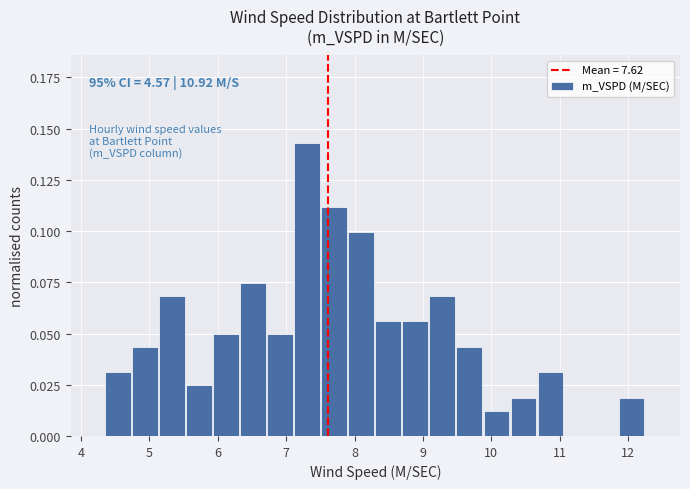

Around what value on the x-axis is the tallest bar? Give the approximate position of its centre, as read against the axis.

7.3